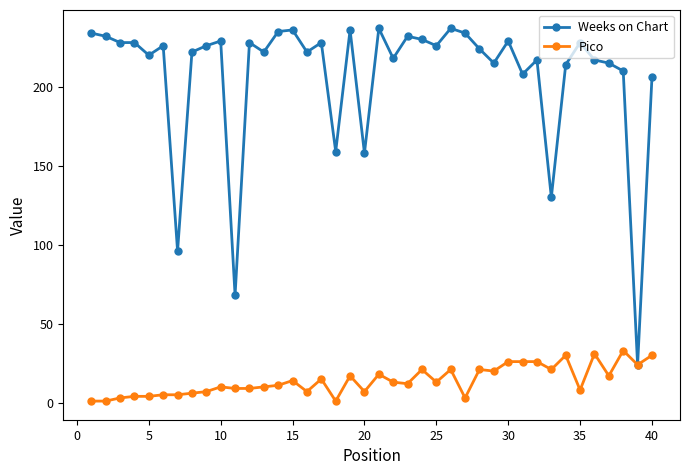

How many lines are shown in the chart?

2